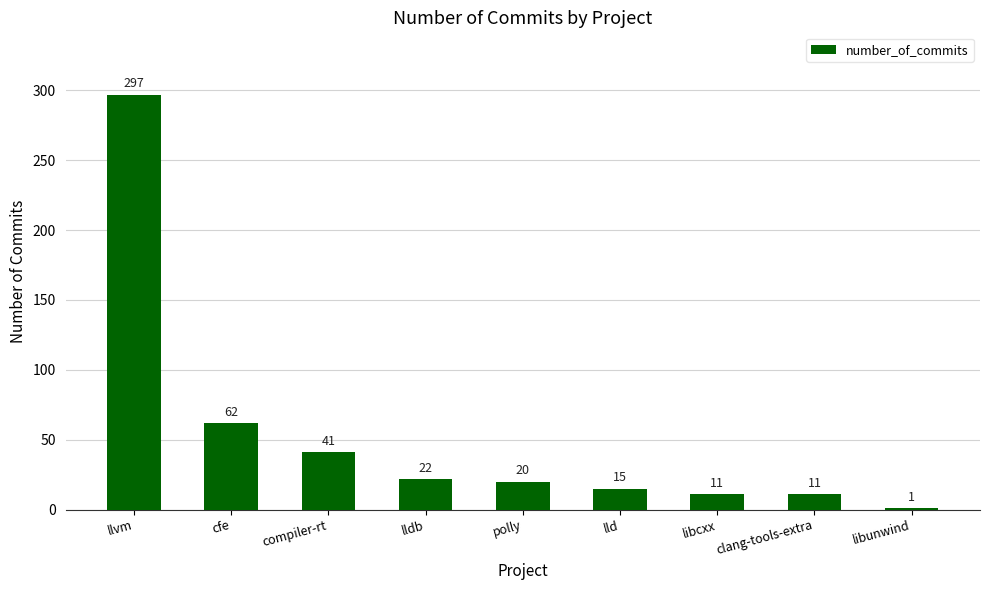

The value at lldb is 22. True or false?

True